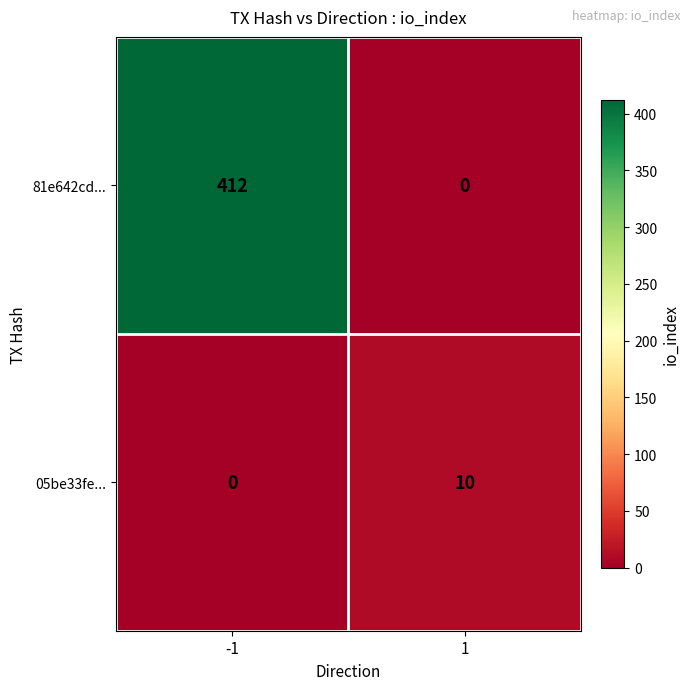

Reading left to right, list all the values displayed in this chart.

81e642cd...: 412	0
05be33fe...: 0	10